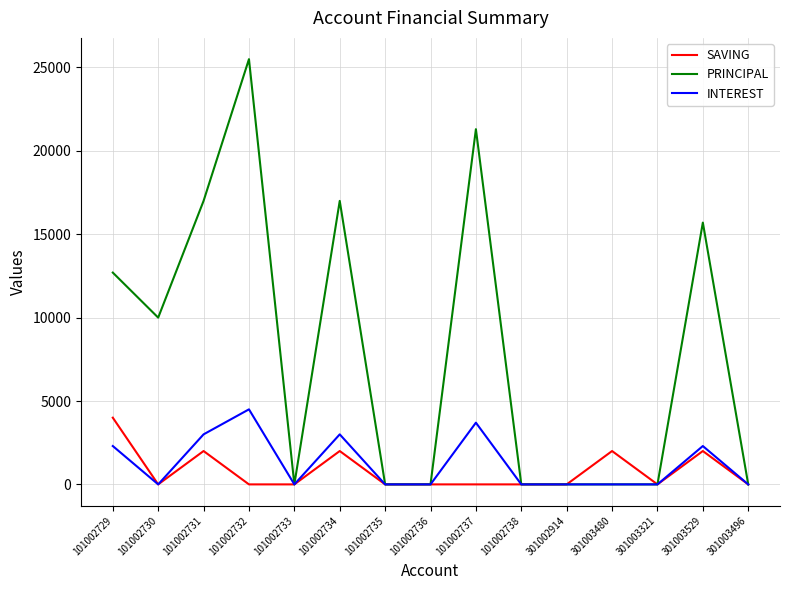

How many values in the SAVING series exceed 0?

5